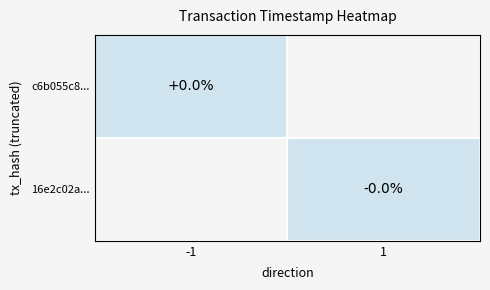

Which series has the widest spread of values?

c6b055c8...